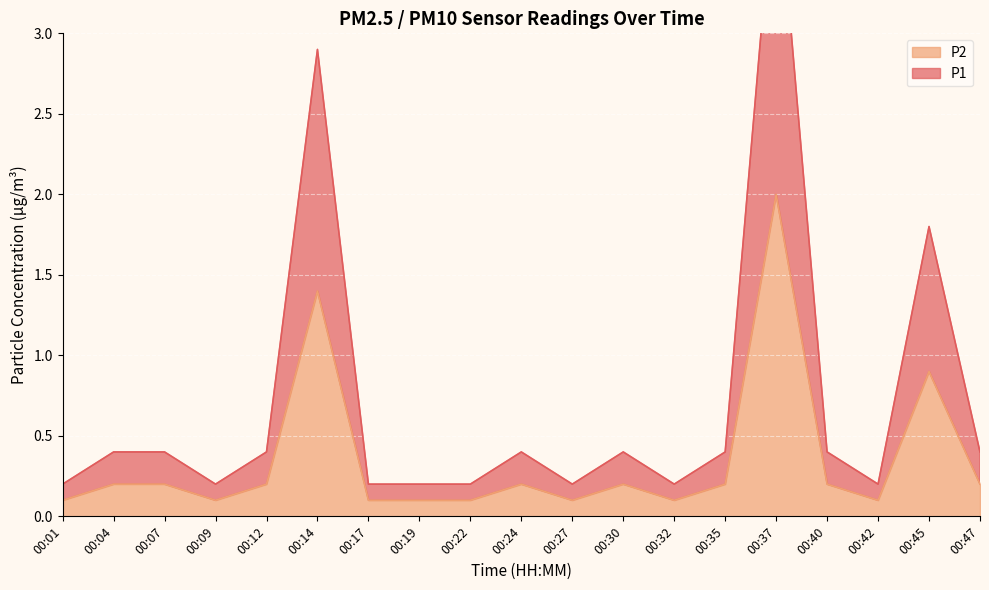

At which category does P1 reach its first local peak?

00:14